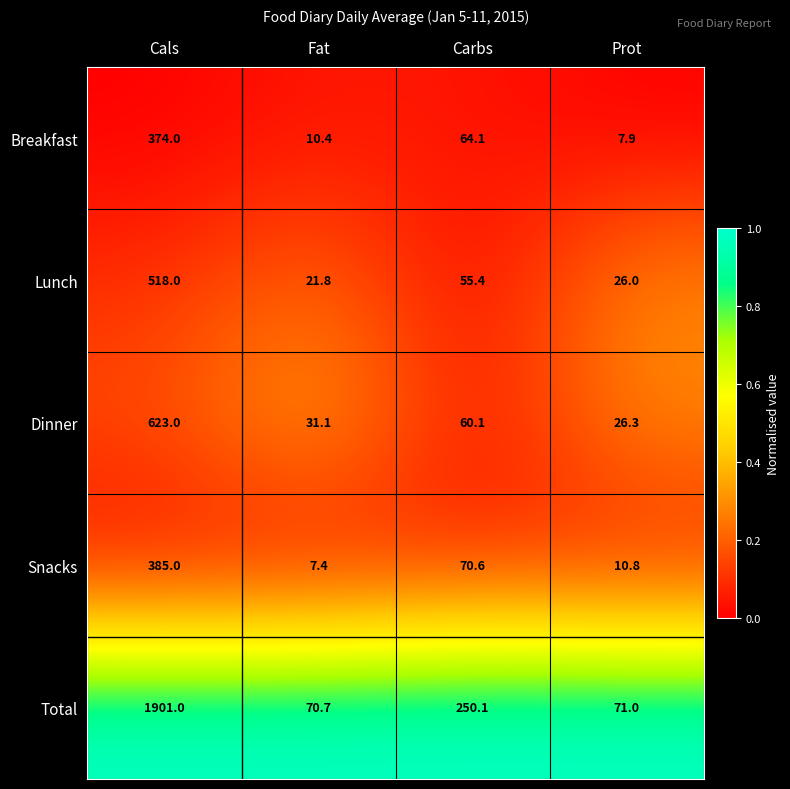

Rank the series at Carbs from lowest to highest value.

Lunch, Dinner, Breakfast, Snacks, Total